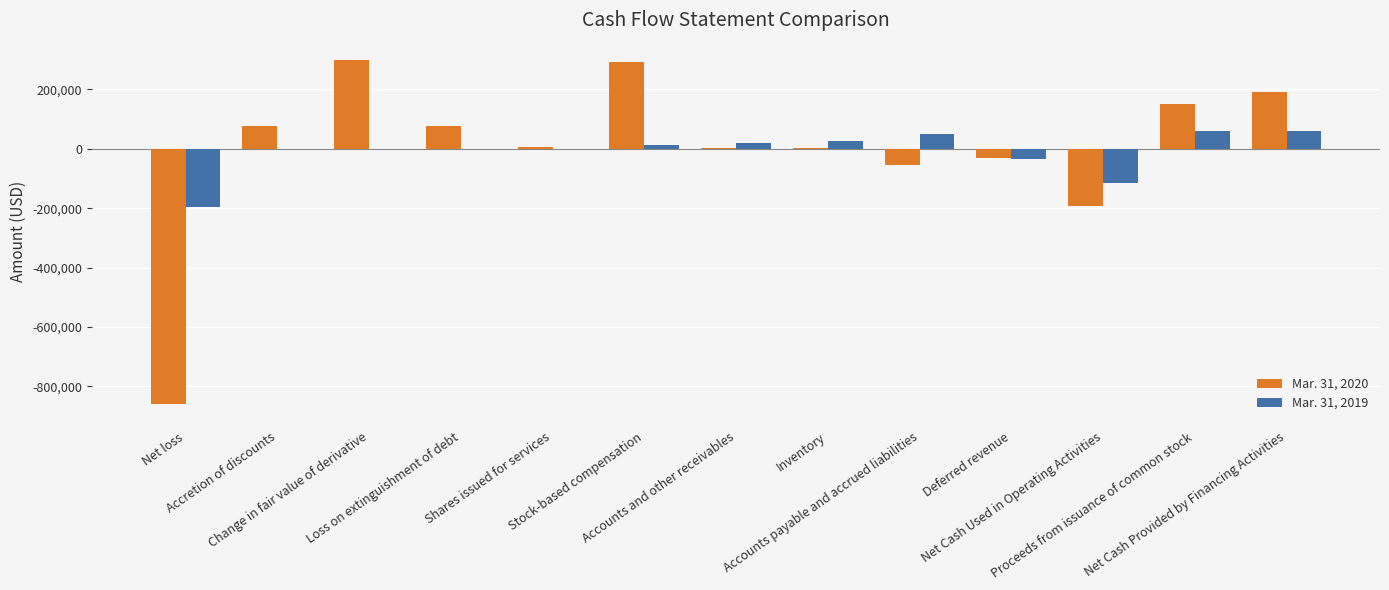

Where is Mar. 31, 2019 nearest to the value -68253?

Deferred revenue